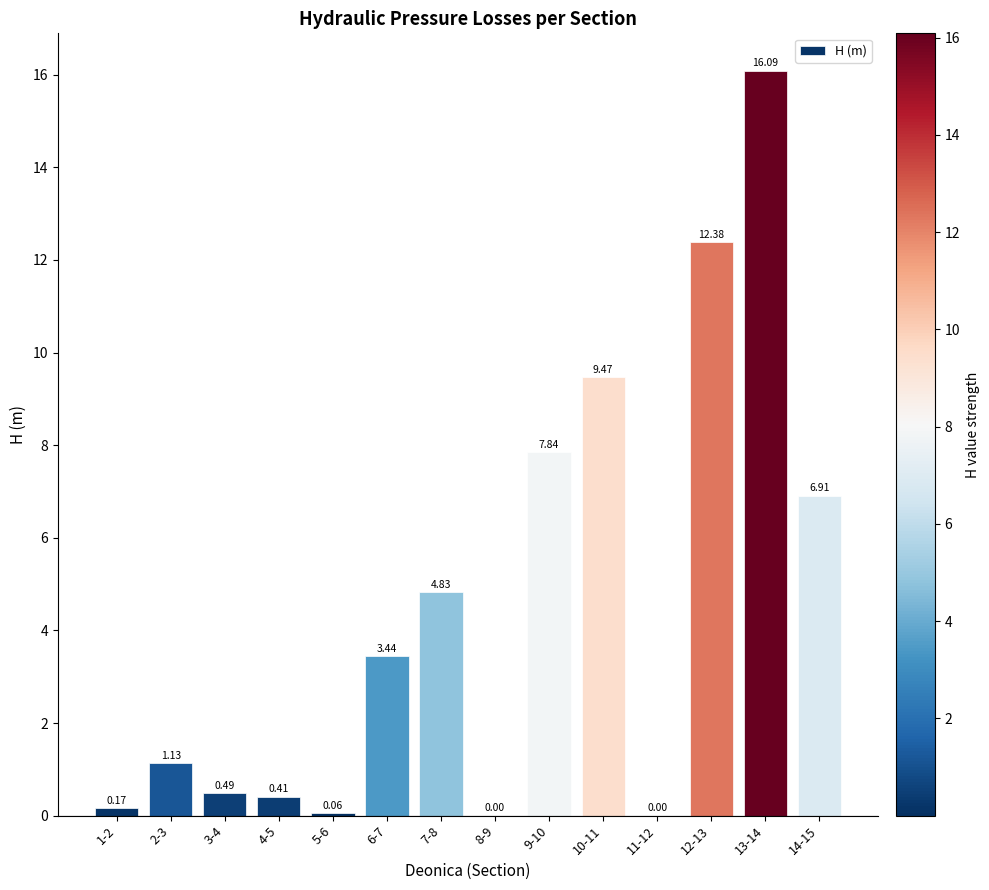

Which has a higher value, 2-3 or 1-2?

2-3